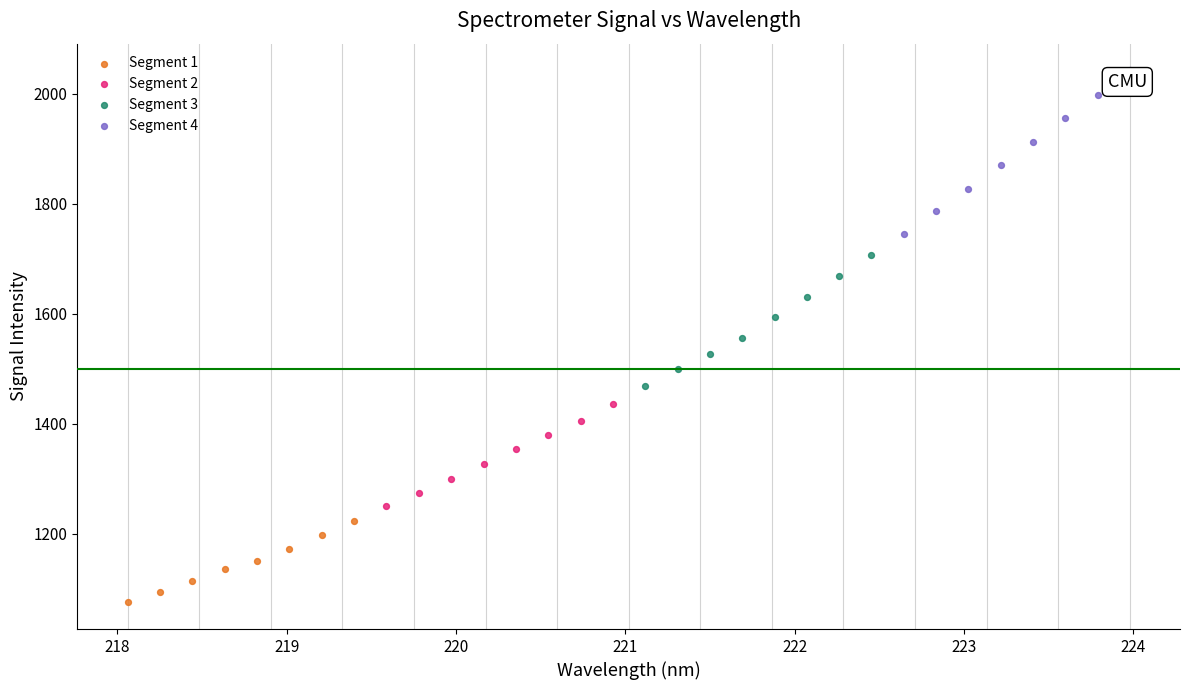

Which series contains the highest Y value?

Segment 4